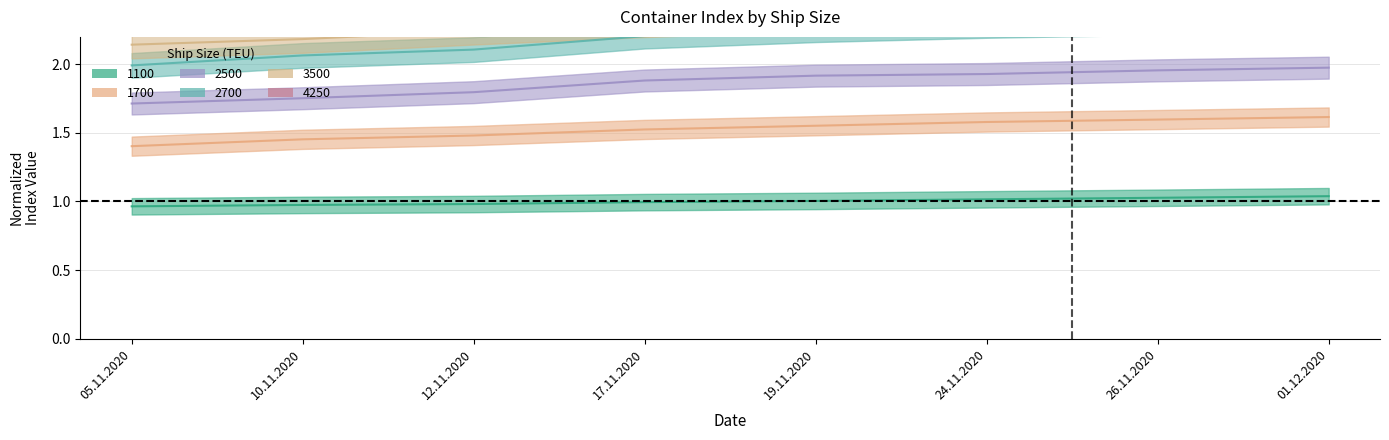

What is the value of the 1700 point at the 3rd from the left?

1.5